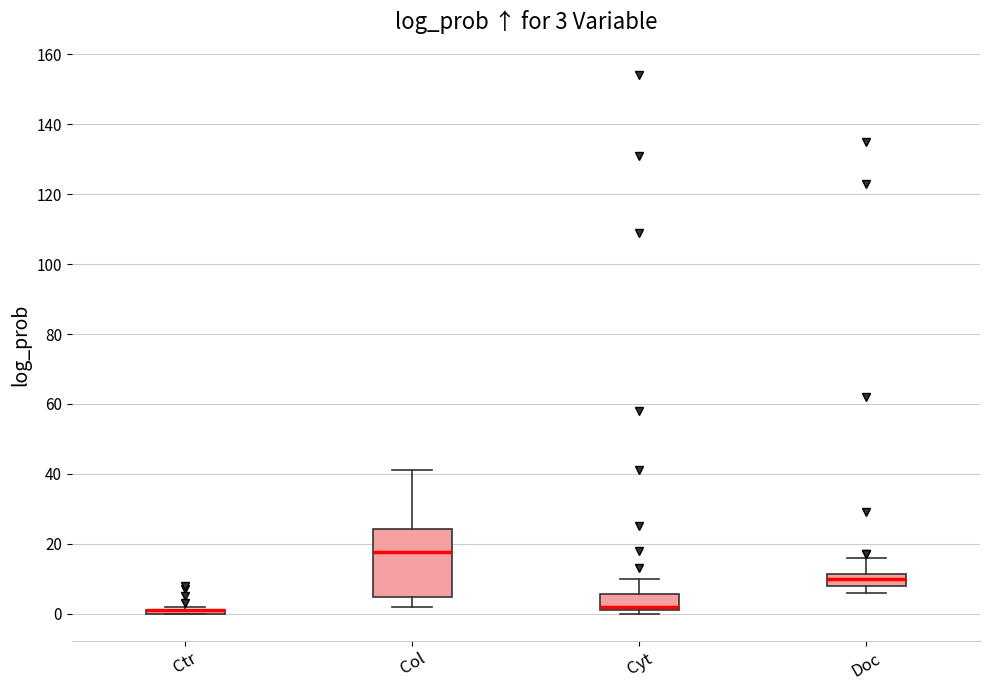

Which box is the tallest, from its lower edge to its upper edge?

Col